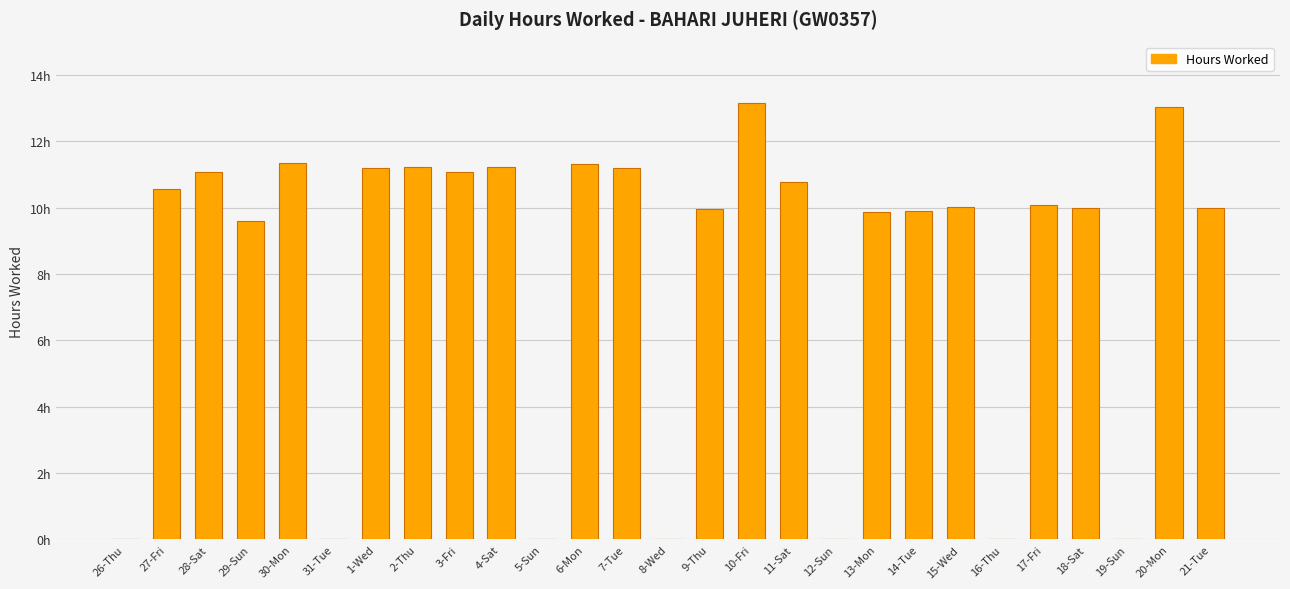

Are the bars horizontal?

No